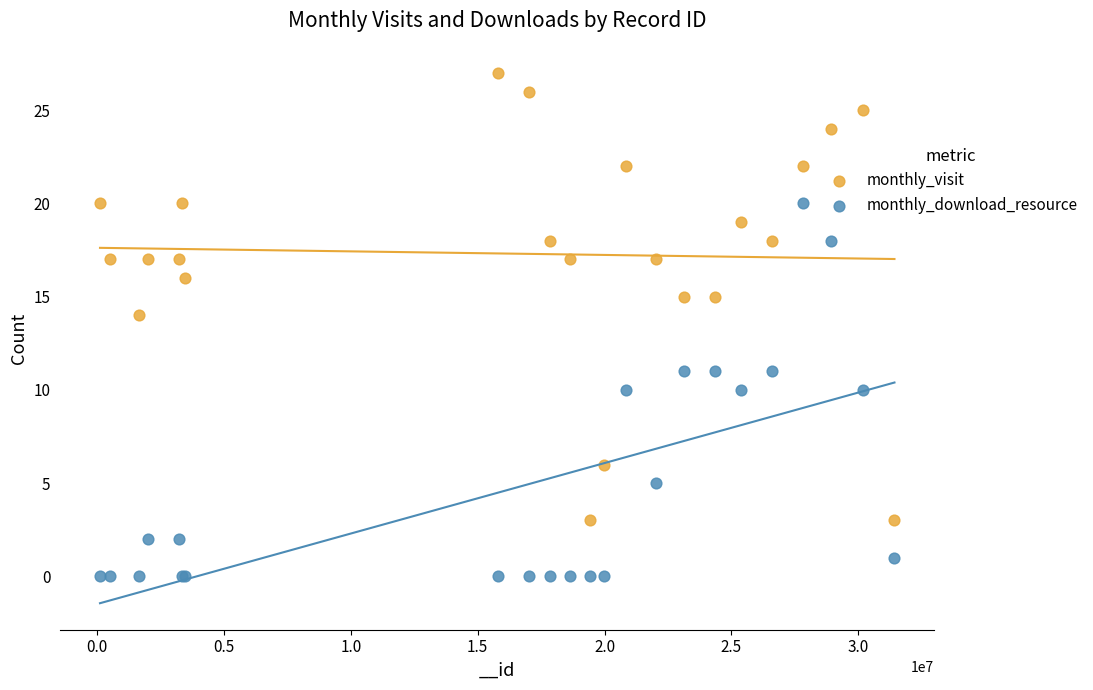

Across all series, what Y value is closest to 13?

14